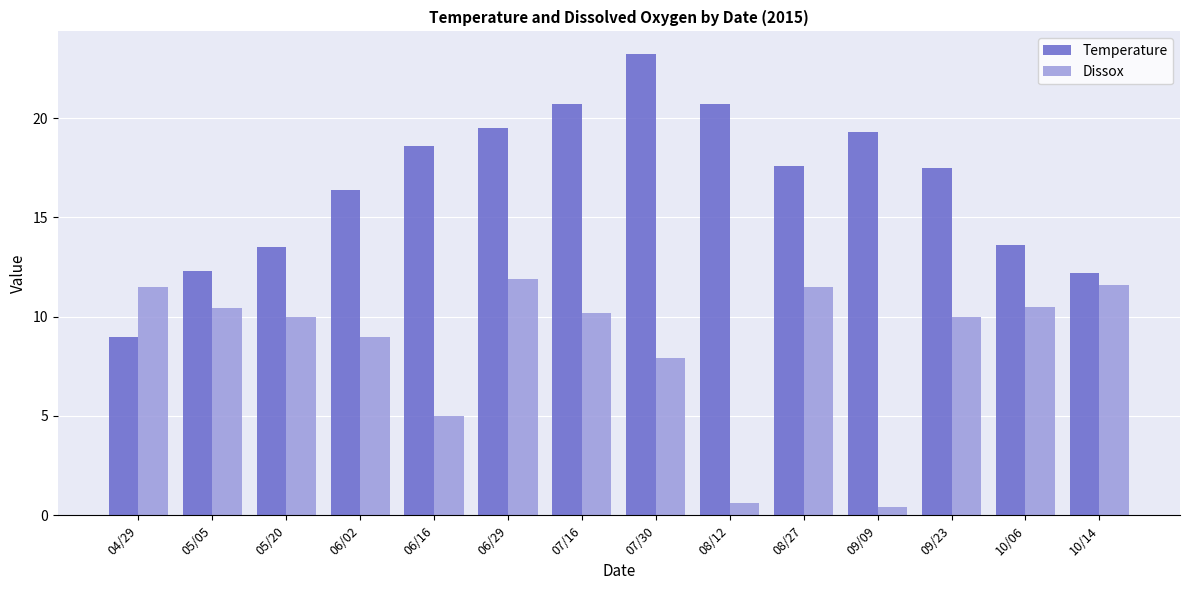

Where does the Temperature series first go above 17?

06/16